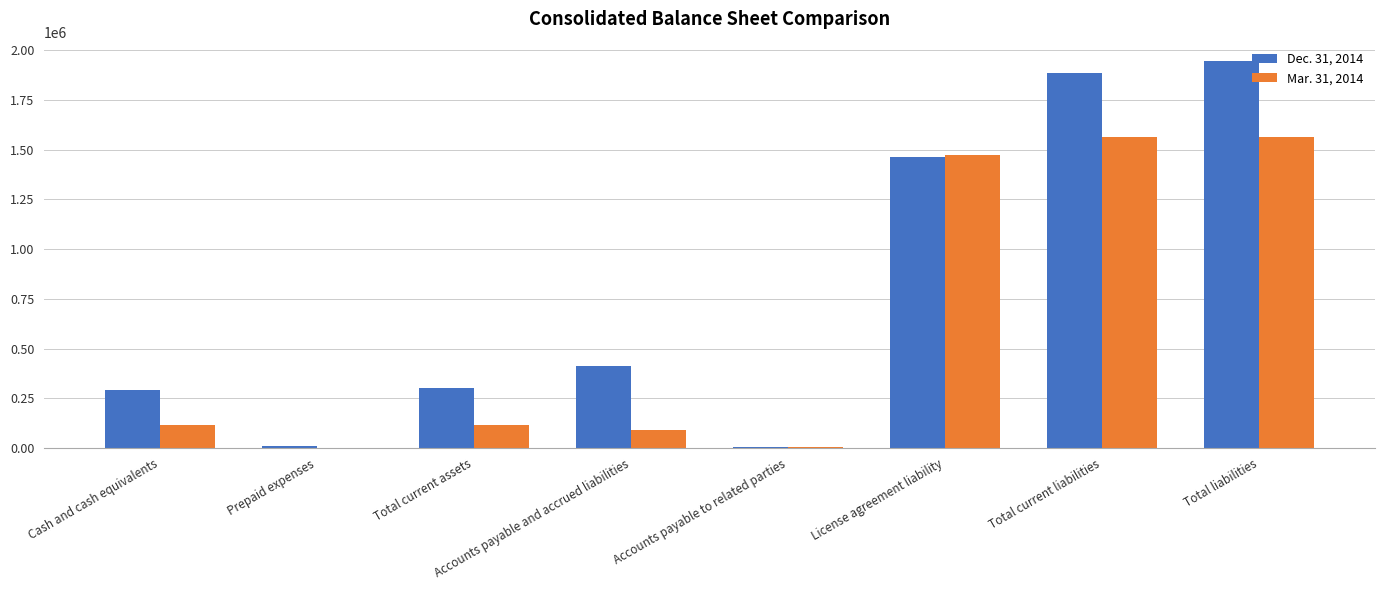

At which label does Dec. 31, 2014 reach its peak?

Total liabilities